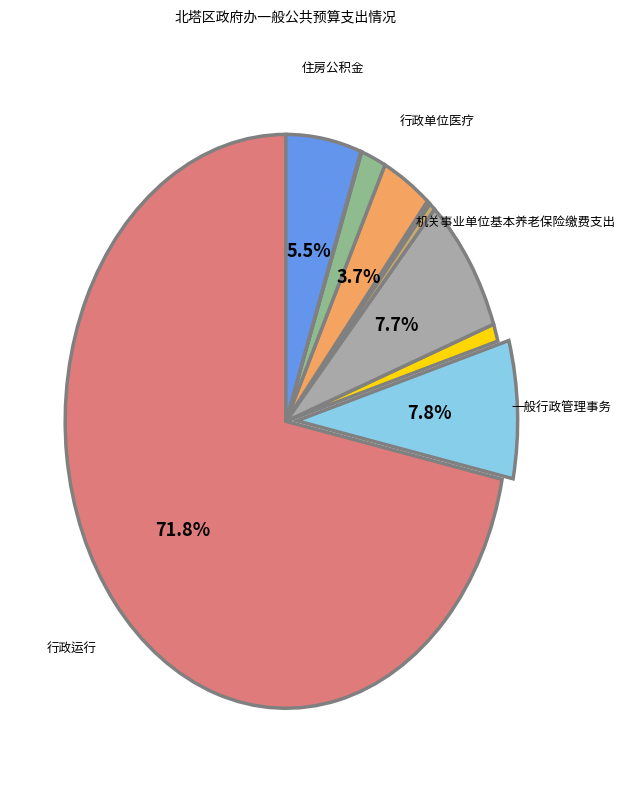

Does any single category account for the majority?

Yes